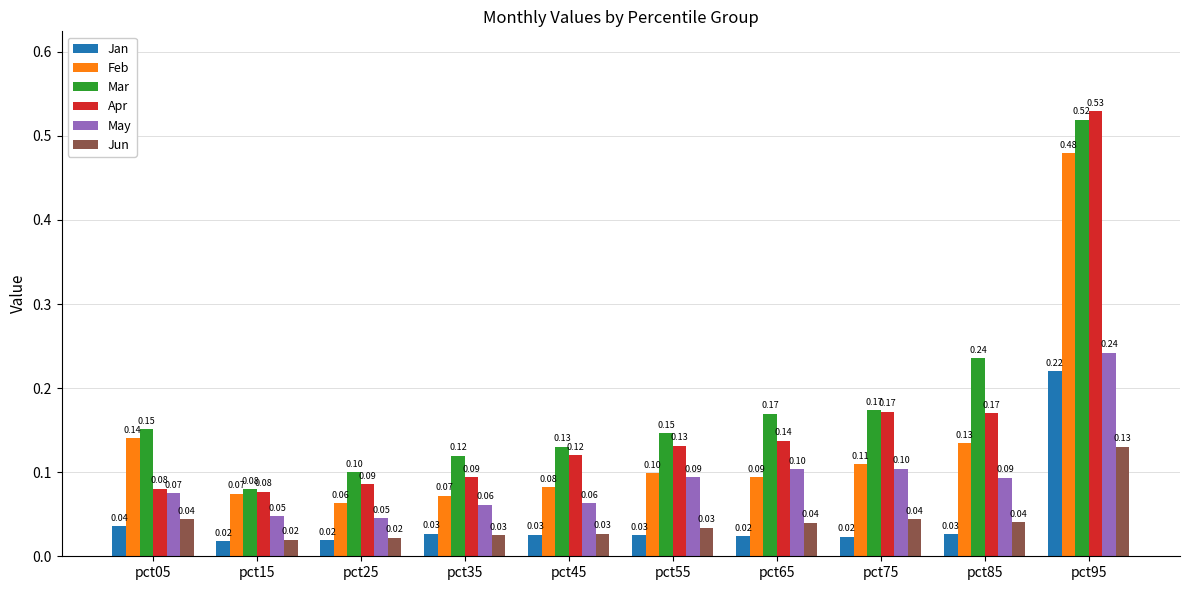

What is the spread (max minus min) of values at pct95?

0.4